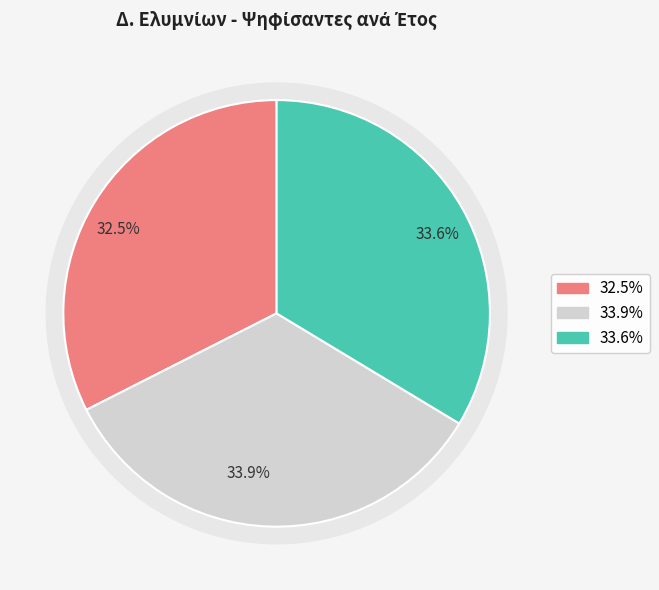

How much of the chart is everything except 2006?

67.5%